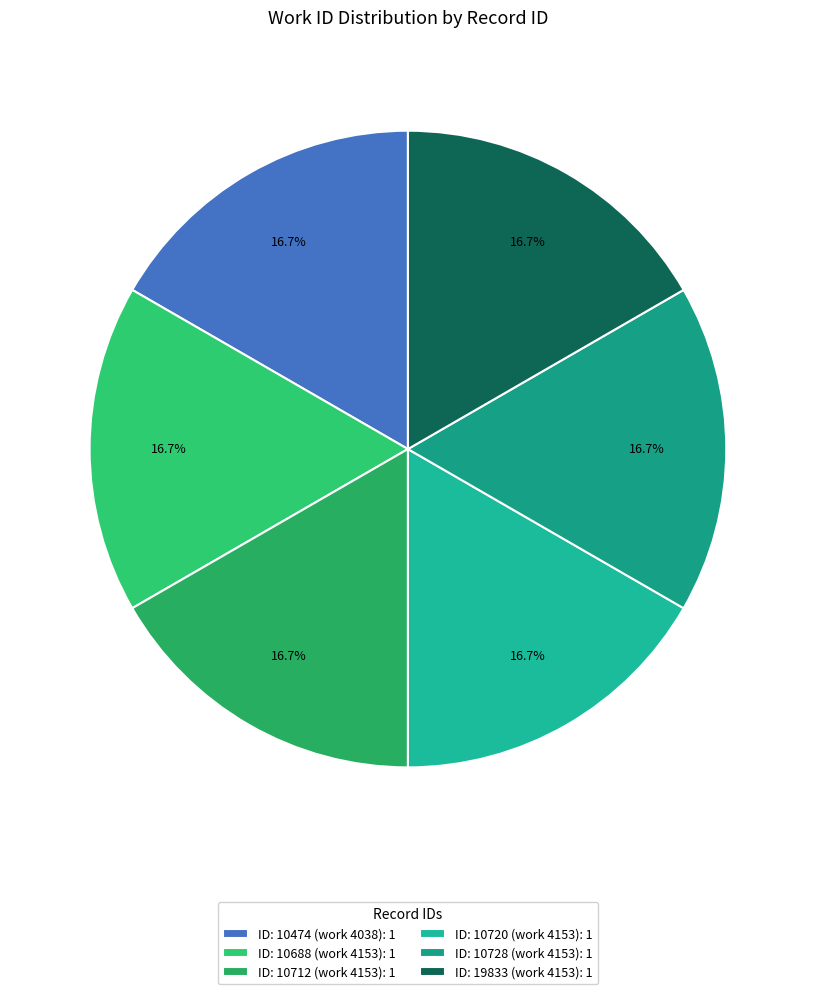

Which category has the smallest portion of the pie?

10474